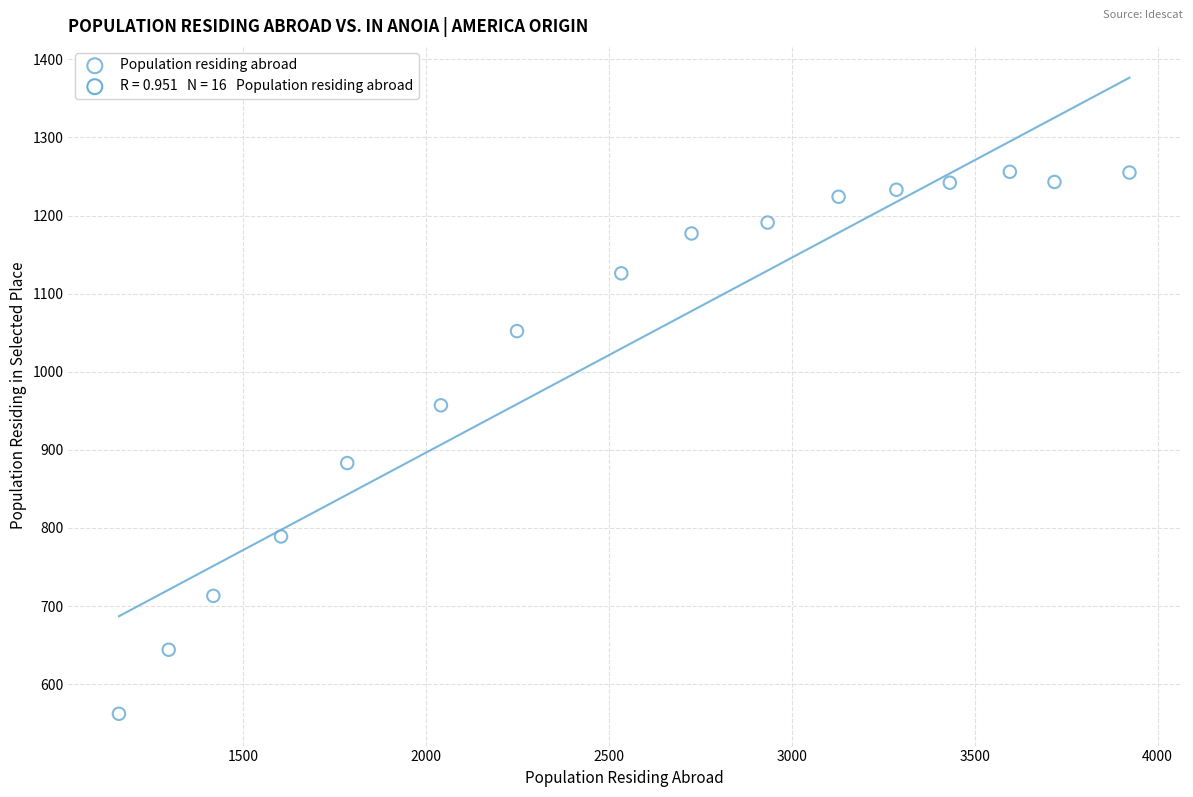

What Y value in the scatter plot is closest to 909?

883